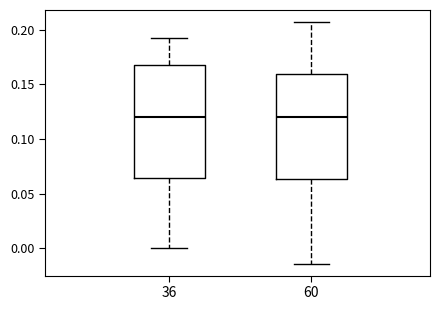

Comparing the boxes themselves (not the whiskers), which one is the tallest?

36